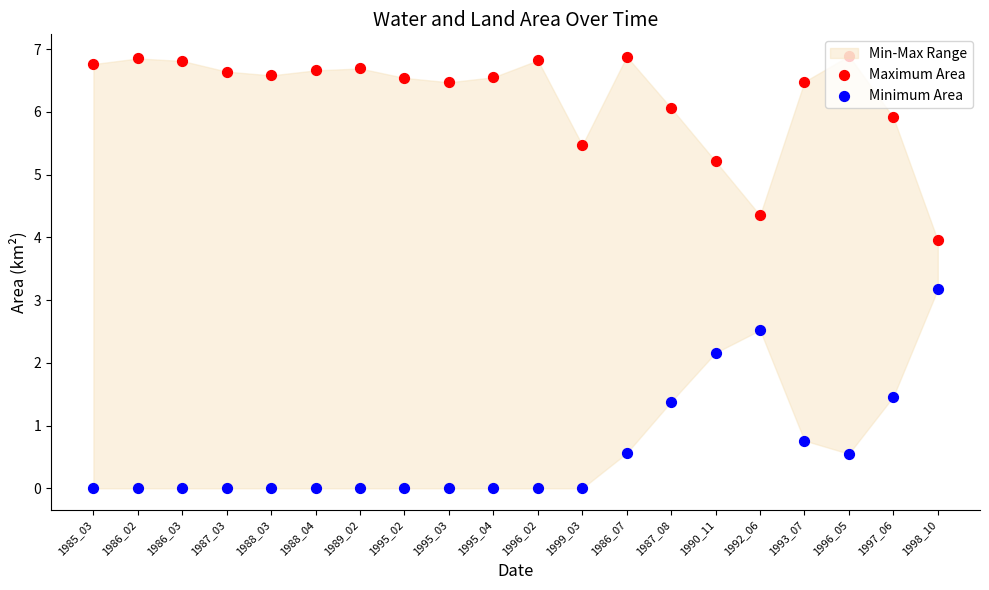

At which category is the sum across all series the highest?

1986_07